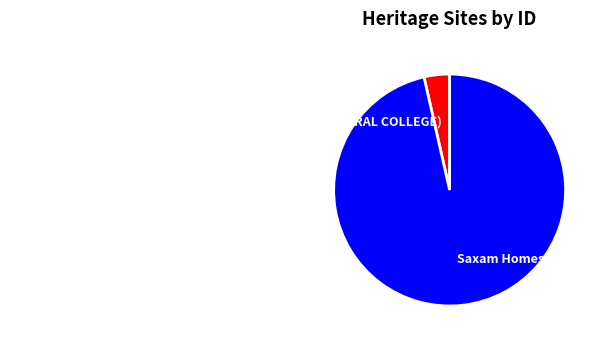

Does GLENORMISTON (HOMESTEAD AND FORMER AGRICULTURAL COLLEGE) represent more than half of the total?

No